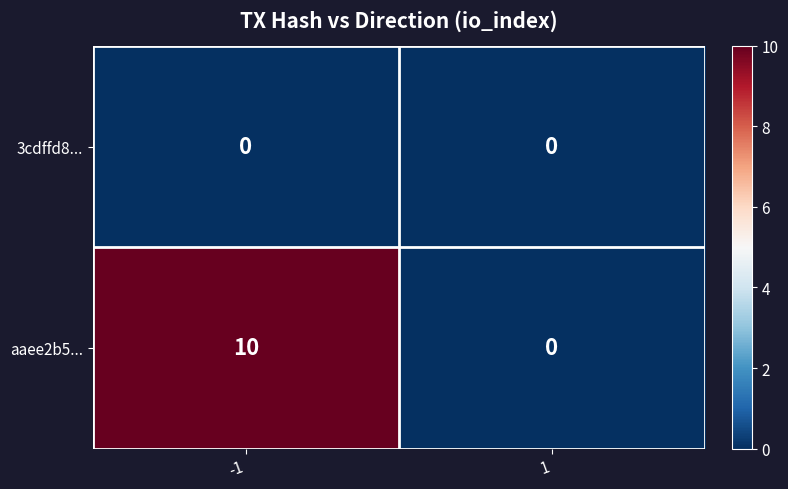

At -1, list the series in order from smallest to largest.

3cdffd8..., aaee2b5...